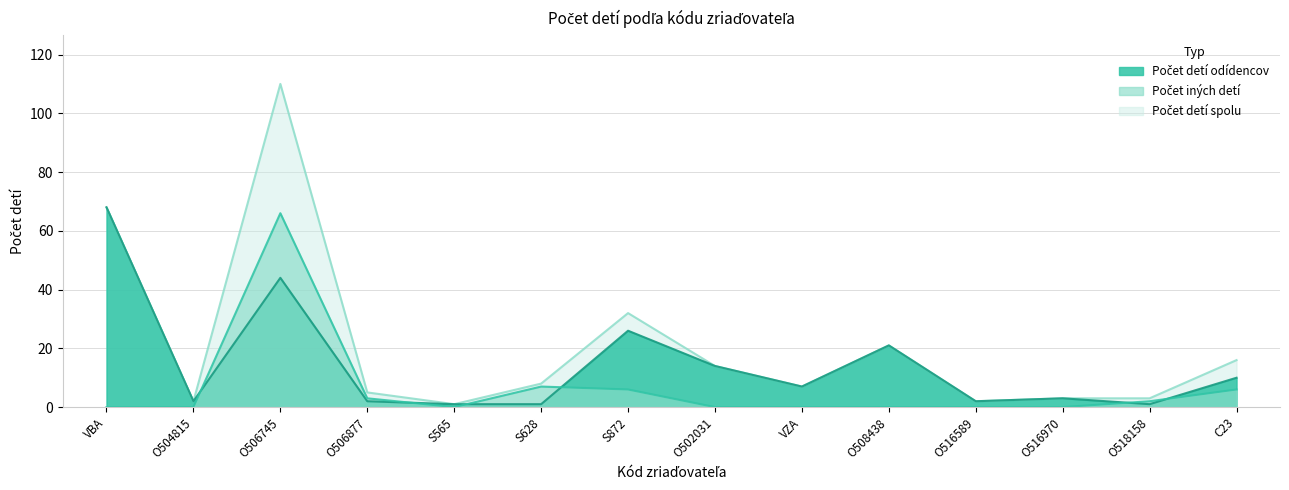

True or false: Počet iných detí and Počet detí spolu cross at least once.

False